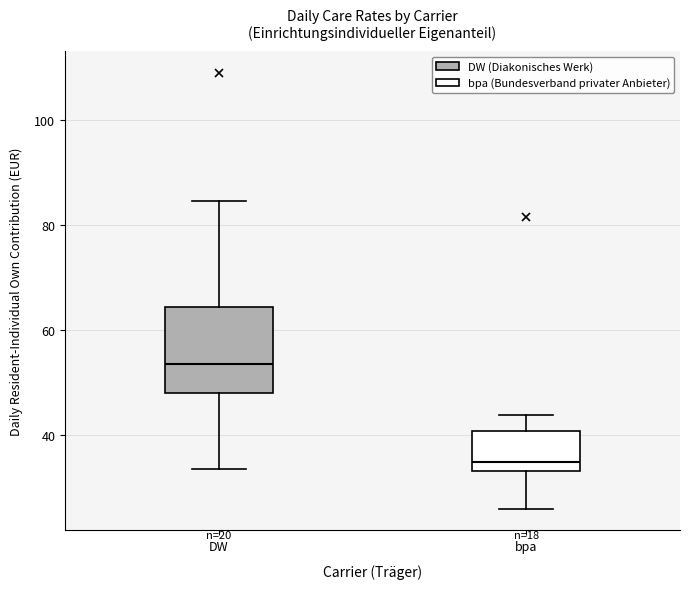

Reading left to right, transcribe this box plot: for each box, give where its median line is, the range the box spans, and where its two whiskers end, as read against the y-axis. The values are not printed on the chart, so give them approximately, as read against the axis.

DW: median 54, box 48 to 64, whiskers 34 to 84
bpa: median 34 (just above the box's lower edge), box 34 to 40, whiskers 26 to 44